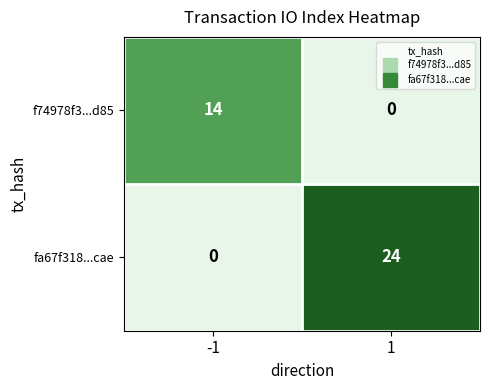

Is it true that f74978f3...d85 equals 9 at -1?

False